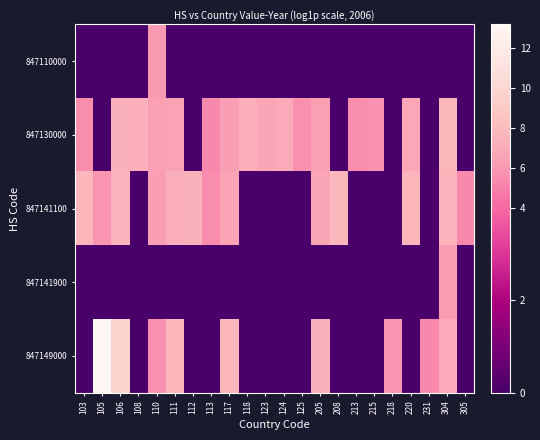

Rank the series at 213 from lowest to highest value.

847110000, 847141100, 847141900, 847149000, 847130000